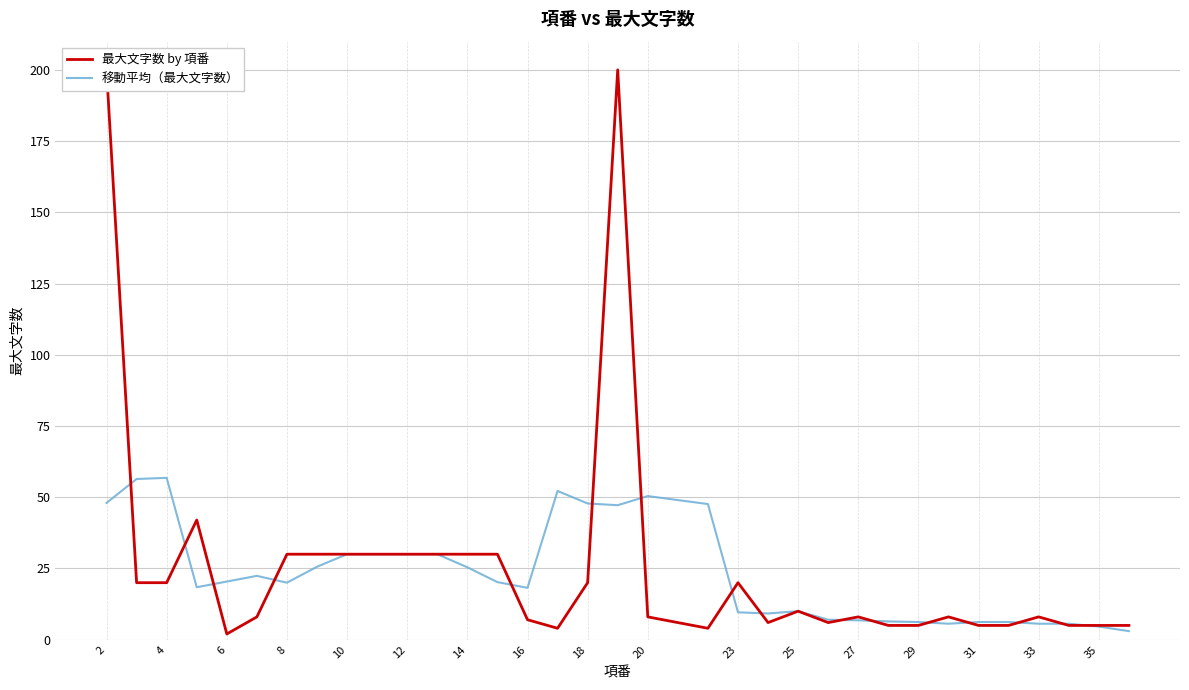

What is the sum of all 最大文字数 by 項番 values?

876.0